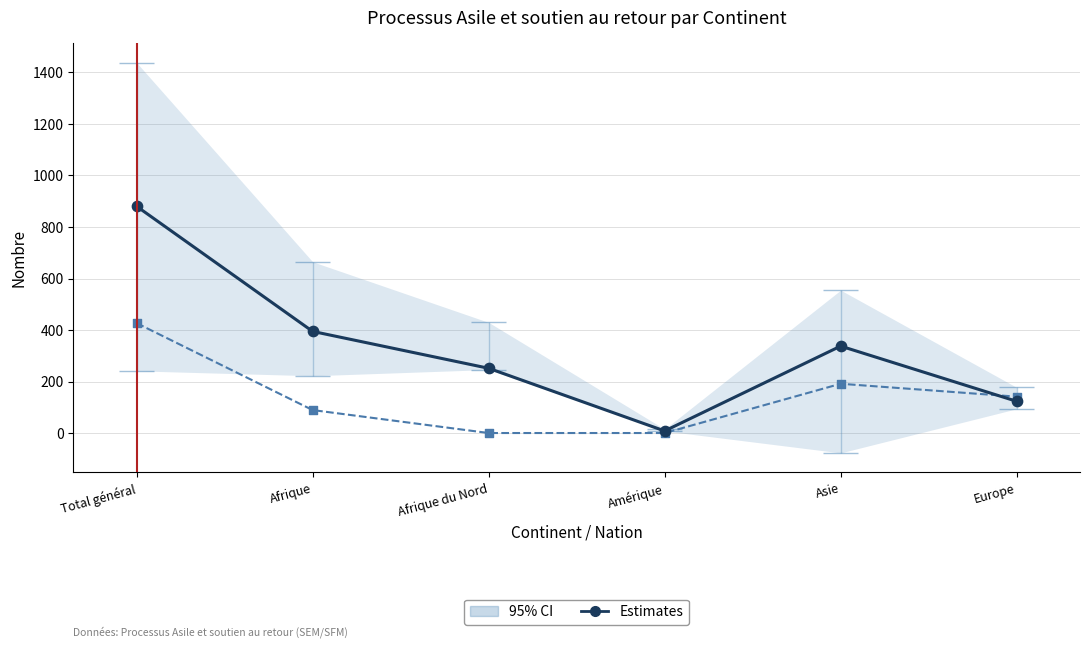

At how many categories does at least one series exceed 250?

4